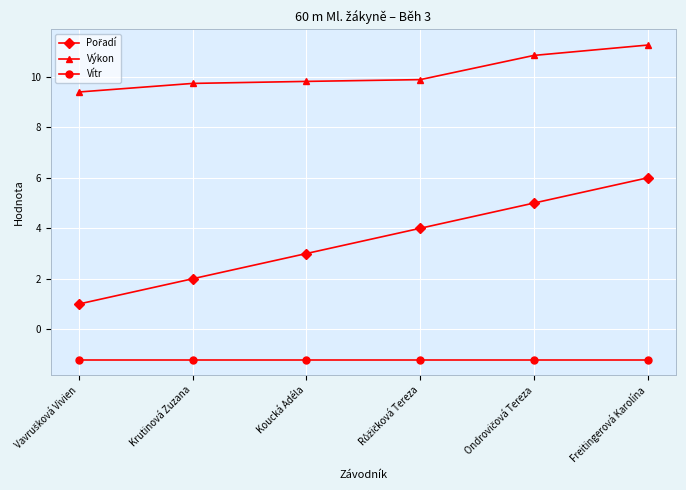

What is the difference between the highest and lowest values at Krutinová Zuzana?

10.9